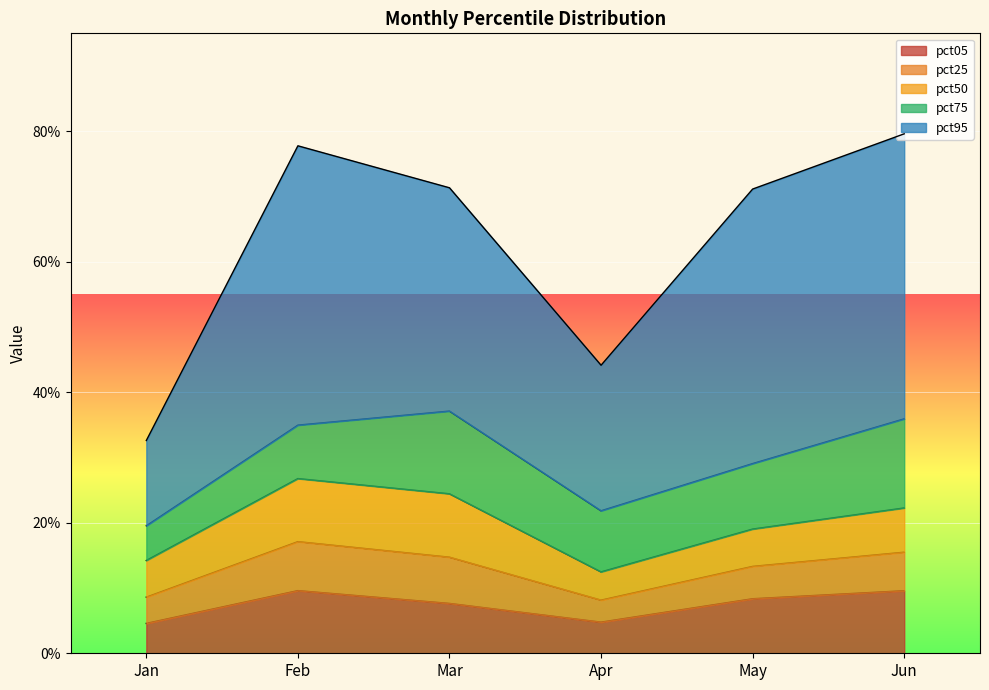

At which category is the sum across all series the highest?

Jun